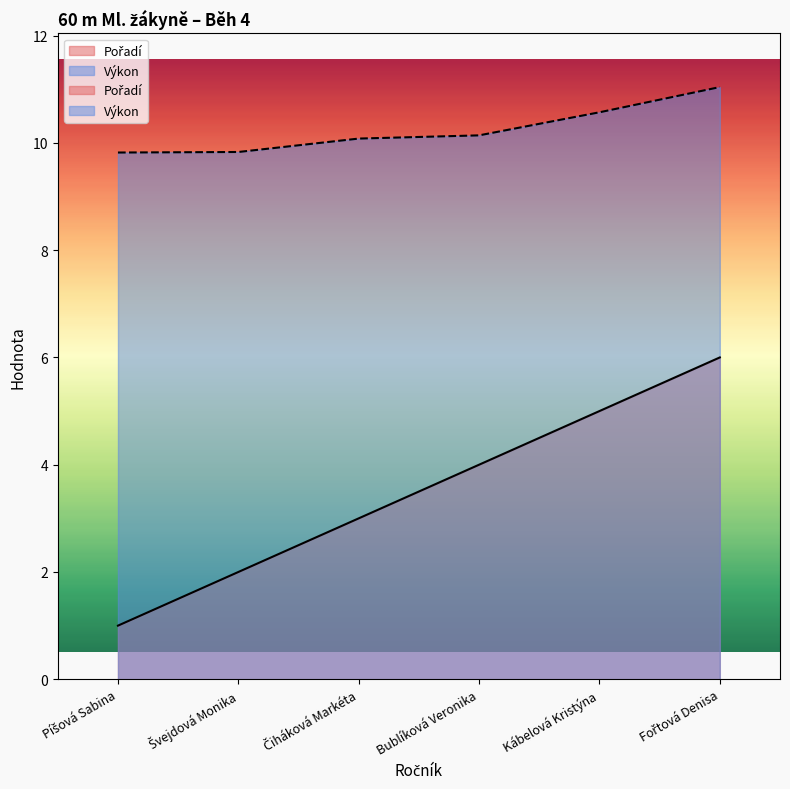

Reading left to right, transcribe all the data shown in this chart.

Pořadí: 1.0	2.0	3.0	4.0	5.0	6.0
Výkon: 9.8	9.8	10.1	10.1	10.6	11.0